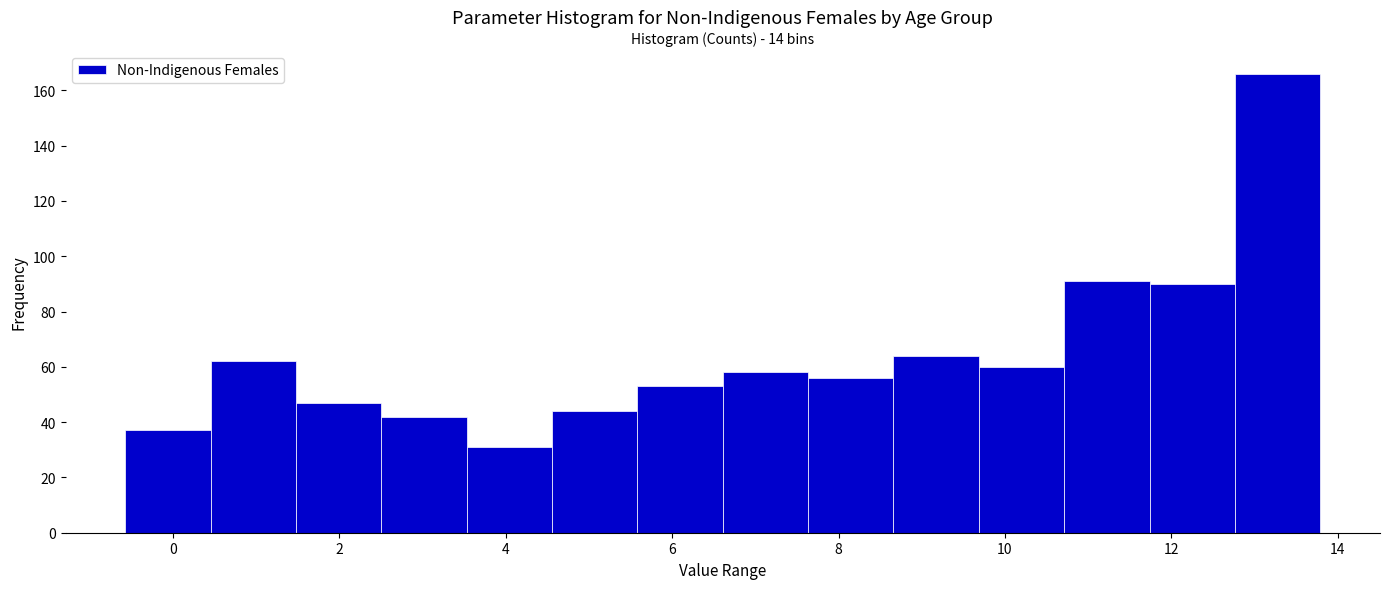

Over which range of the x-axis is the bar tallest?

12.8 to 13.8